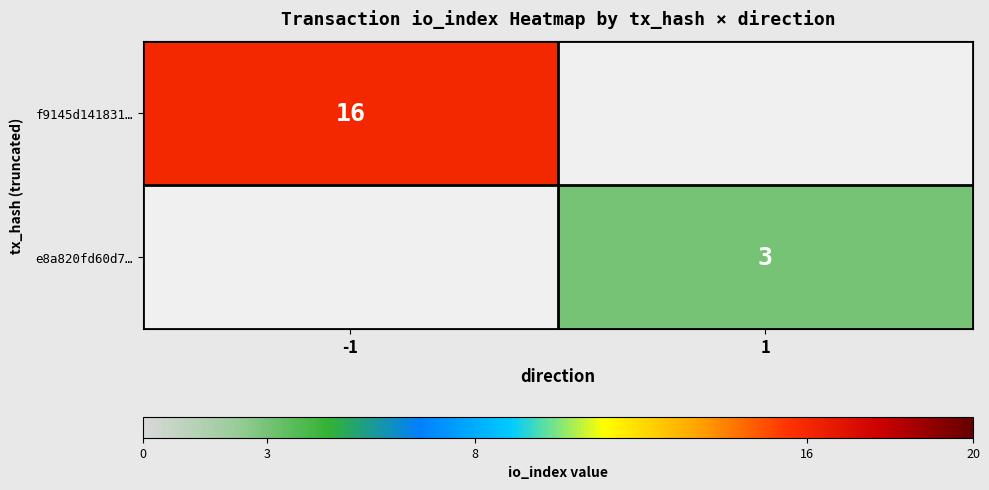

The f9145d141831… series shows 16 at -1. True or false?

True